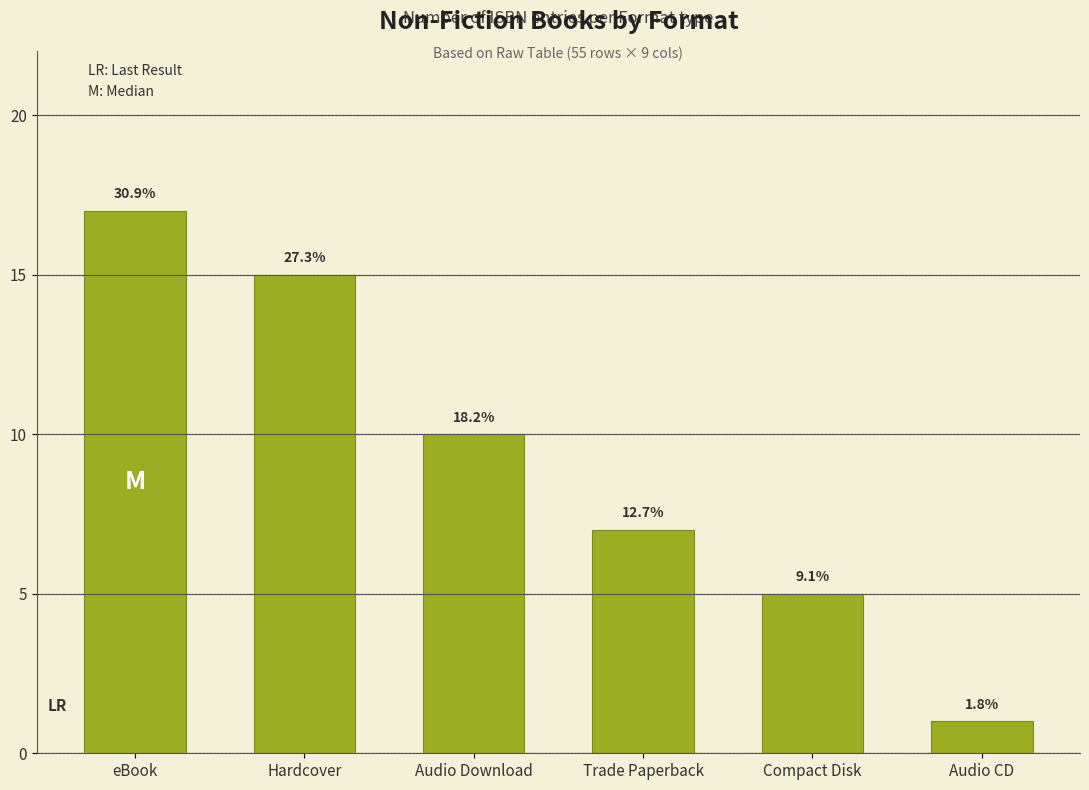

Does the chart contain any negative values?

No